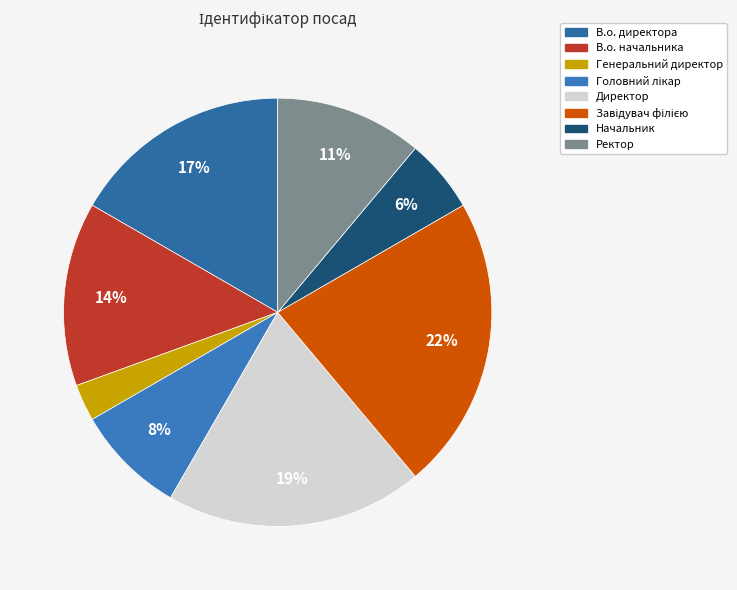

How many segments does this pie chart have?

8